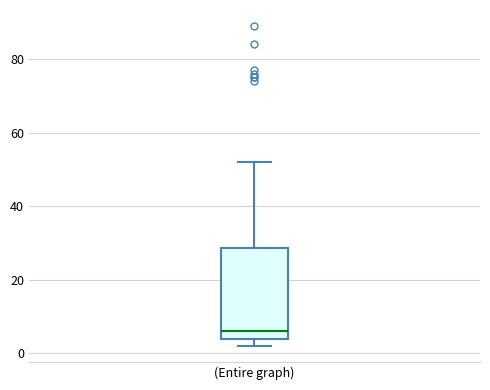

Read this box plot against the y-axis: the position of the median line, the range covered by the box, and the ends of both whiskers. The values are not printed on the chart, so give them approximately, as read against the axis.

median 6, box 4 to 28, whiskers 2 to 52